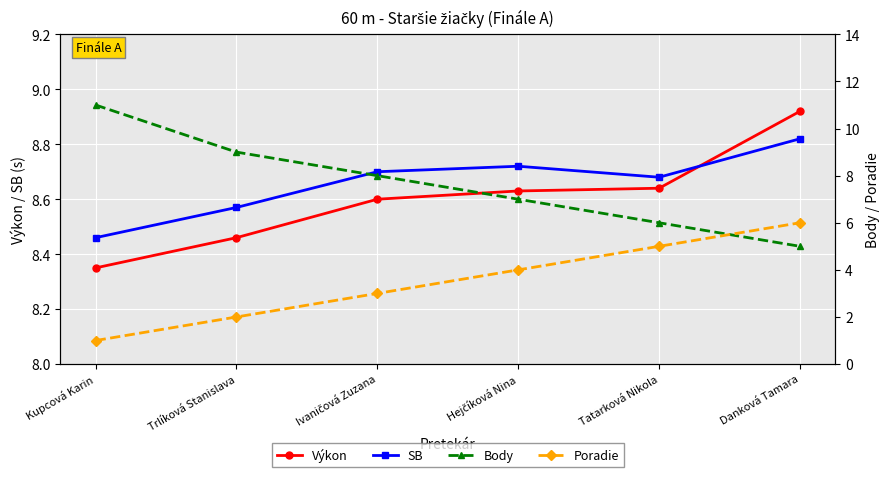

True or false: Poradie and Body intersect in this chart.

True